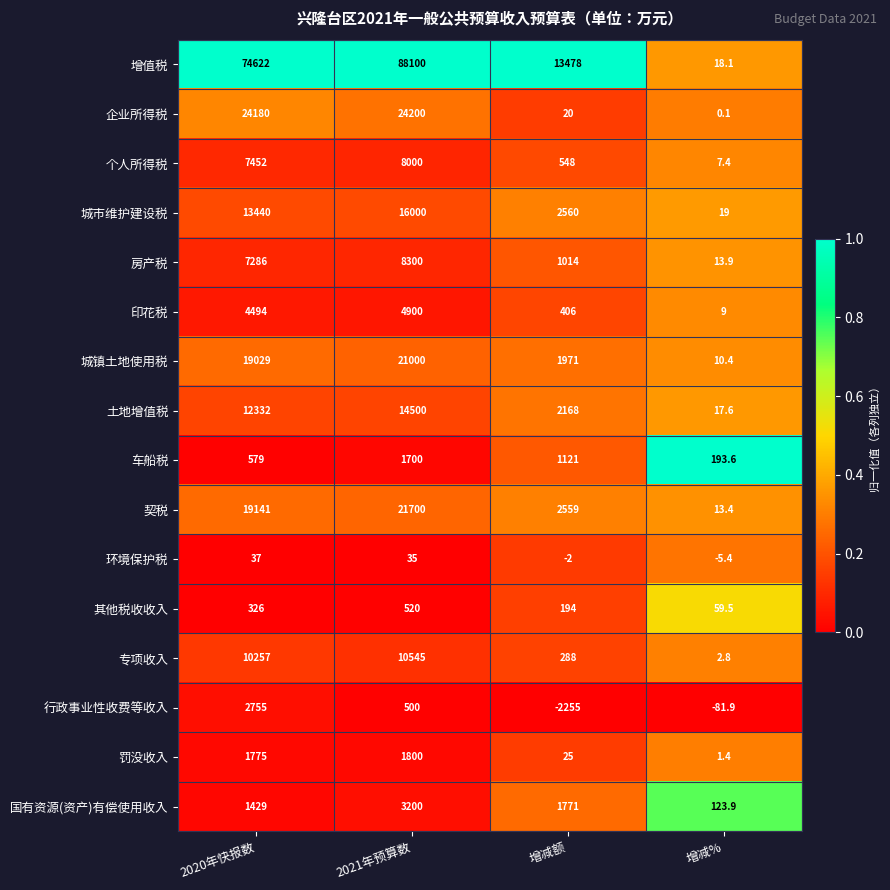

True or false: 环境保护税 has a value of -5.4 at 增减%.

True